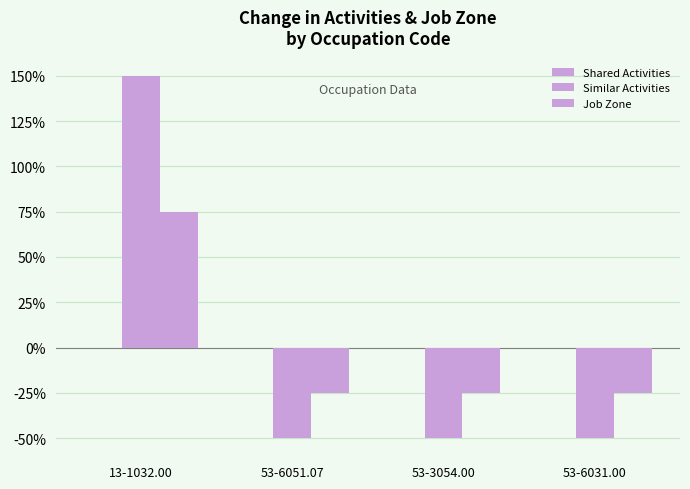

Does the chart contain any negative values?

Yes